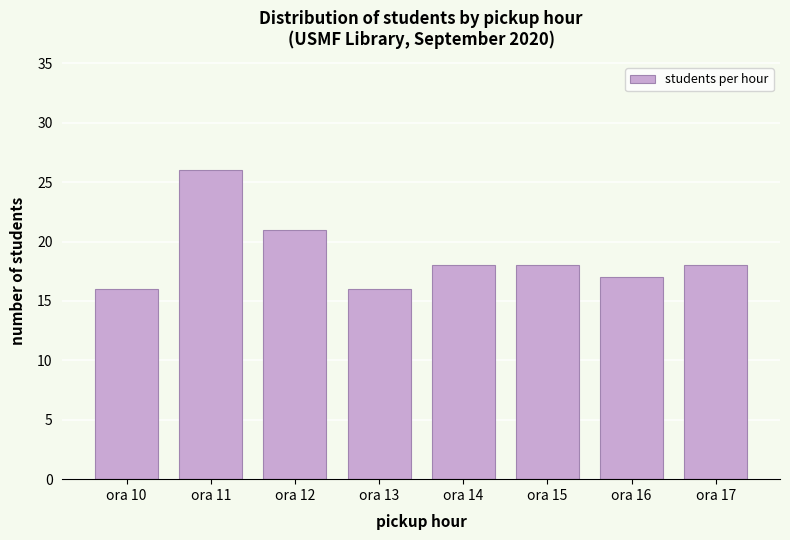

Reading right to left, transcribe all the data shown in this chart.

ora 17=18	ora 16=17	ora 15=18	ora 14=18	ora 13=16	ora 12=21	ora 11=26	ora 10=16